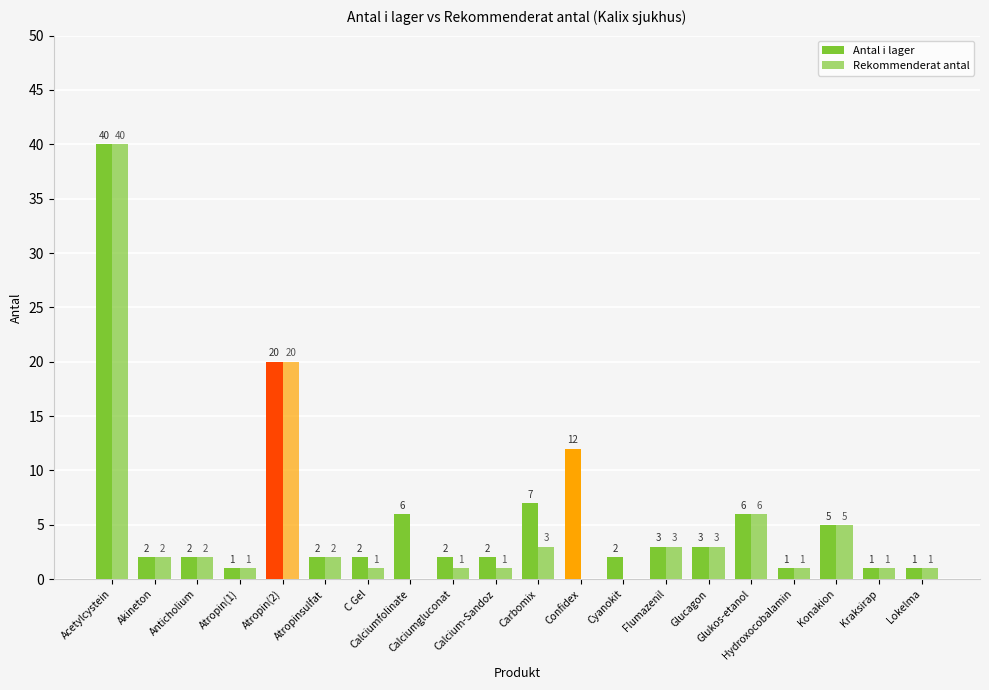

How many series are shown in this chart?

2